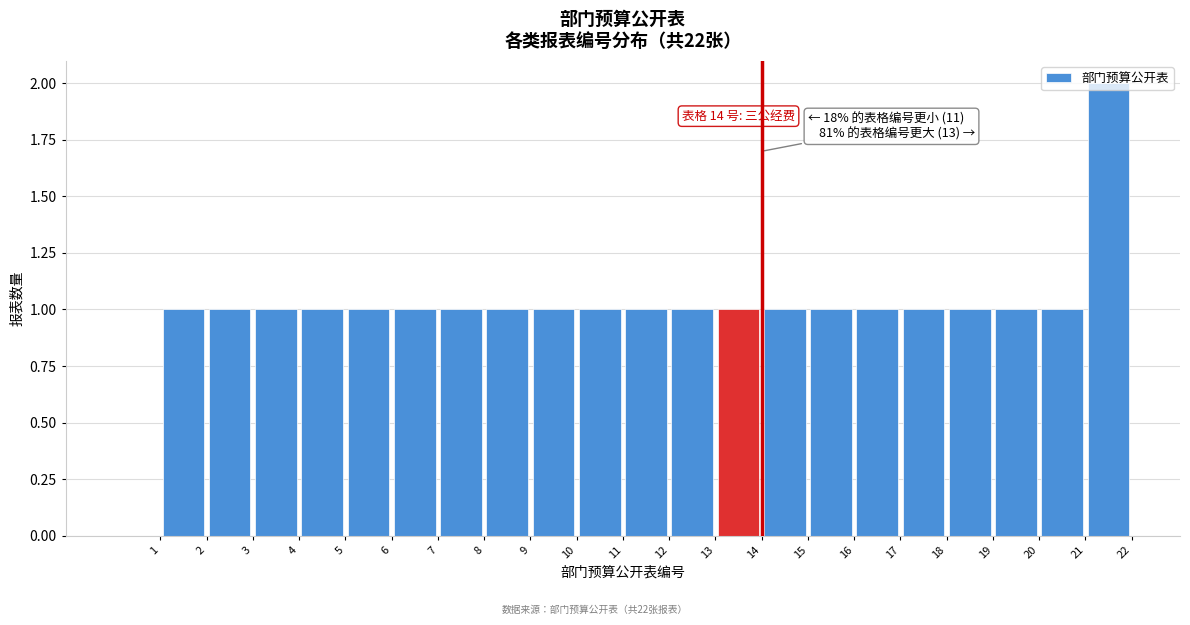

Over which range of the x-axis is the bar tallest?

21 to 22